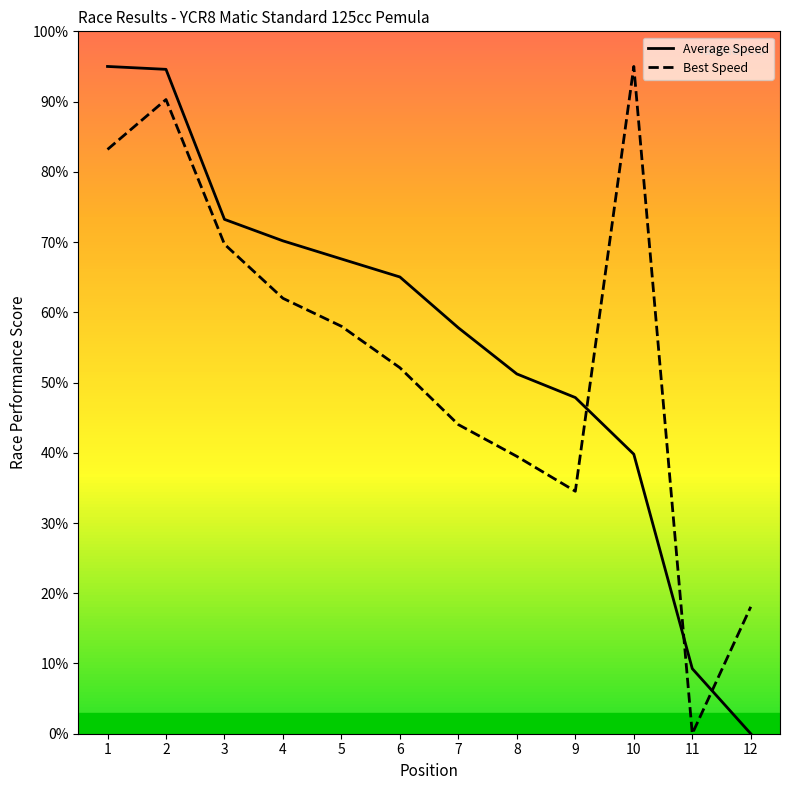

Is the value of Average Speed at 10 greater than the value of Best Speed at 11?

Yes